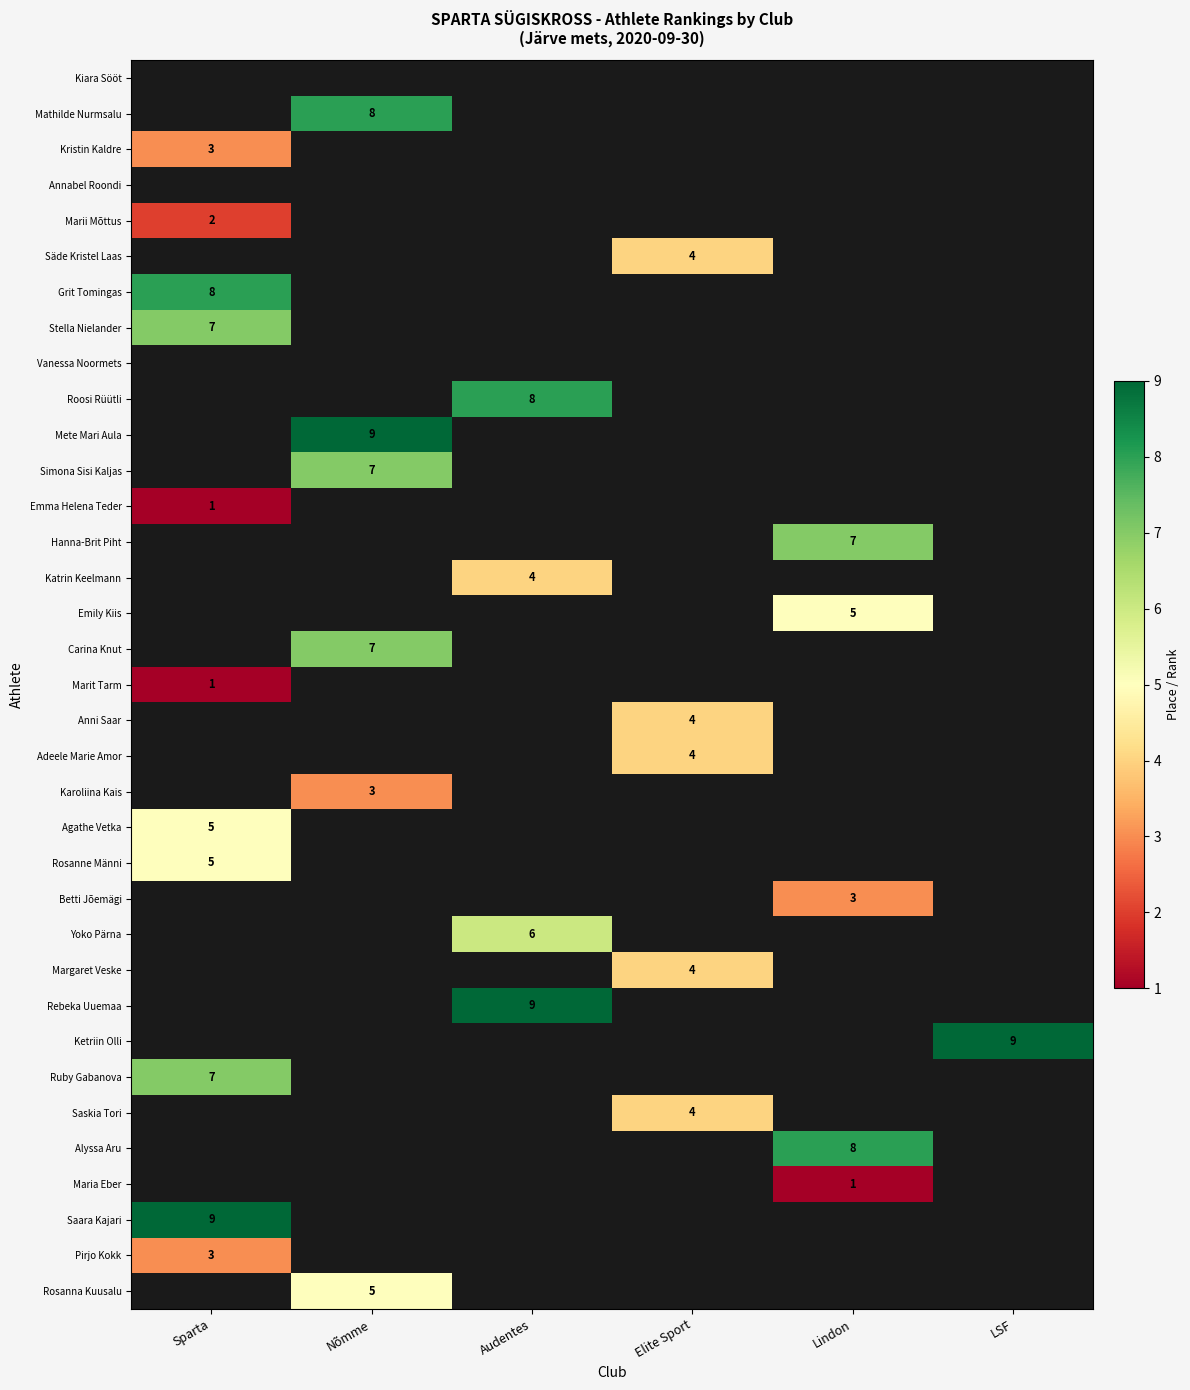

Is it true that Yoko Pärna equals 6 at Audentes?

True